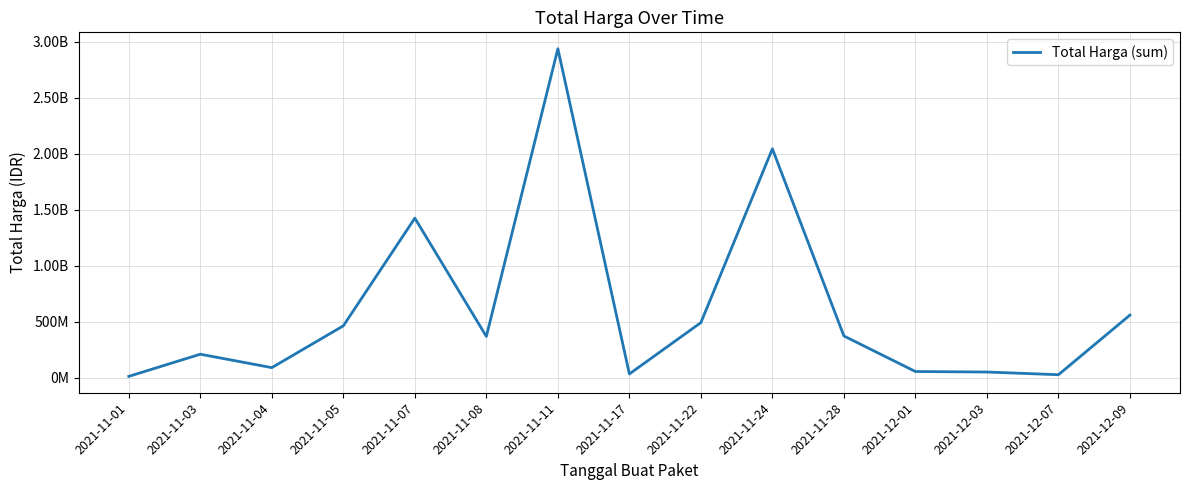

At which category does the data reach its first local peak?

2021-11-03